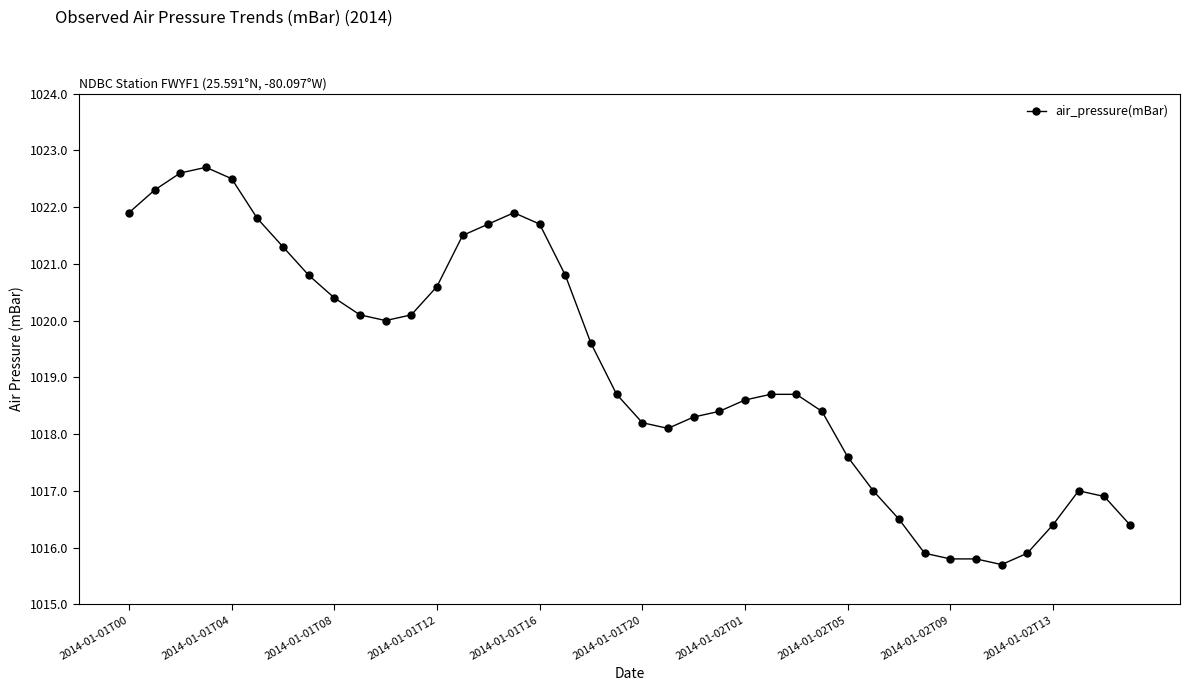

What is the maximum value shown in the chart?

1022.7